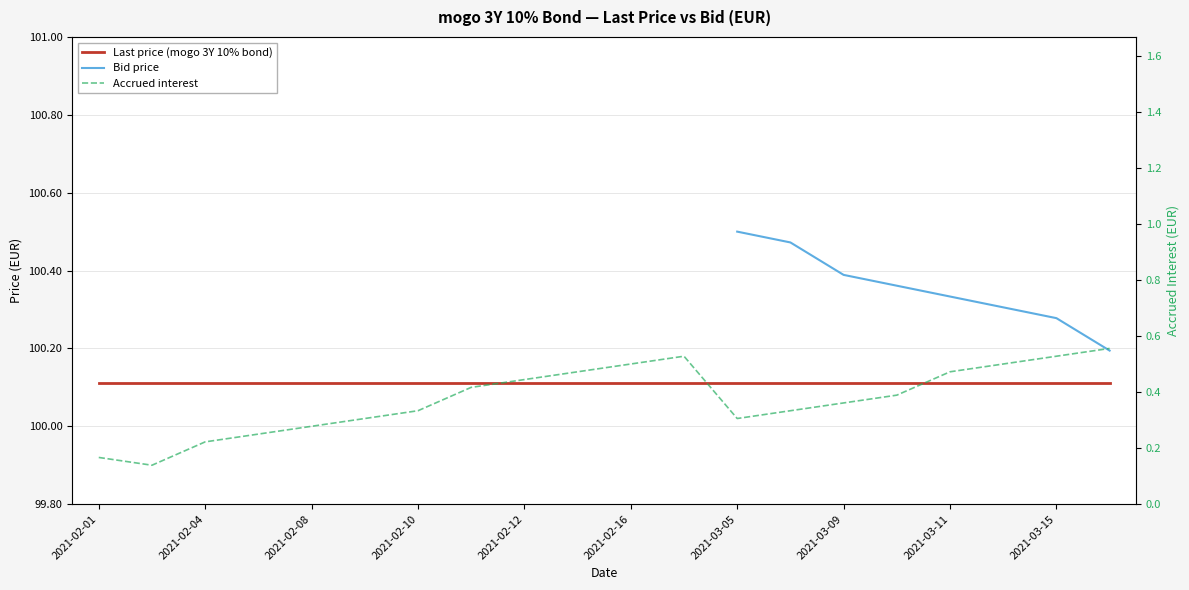

Which series has the widest spread of values?

Accrued interest